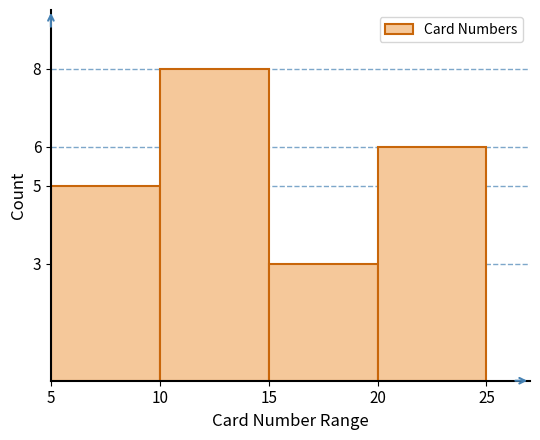

Reading left to right, list every bar in this chart as the range it spans on the x-axis followed by its height. The values are not printed on the chart, so give them approximately, as read against the axis.

5 to 10: 5
10 to 15: 8
15 to 20: 3
20 to 25: 6